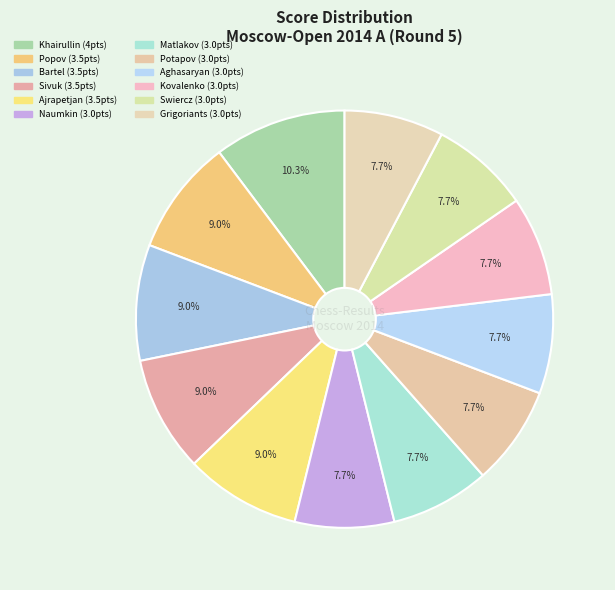

Which slice is the largest?

Khairullin